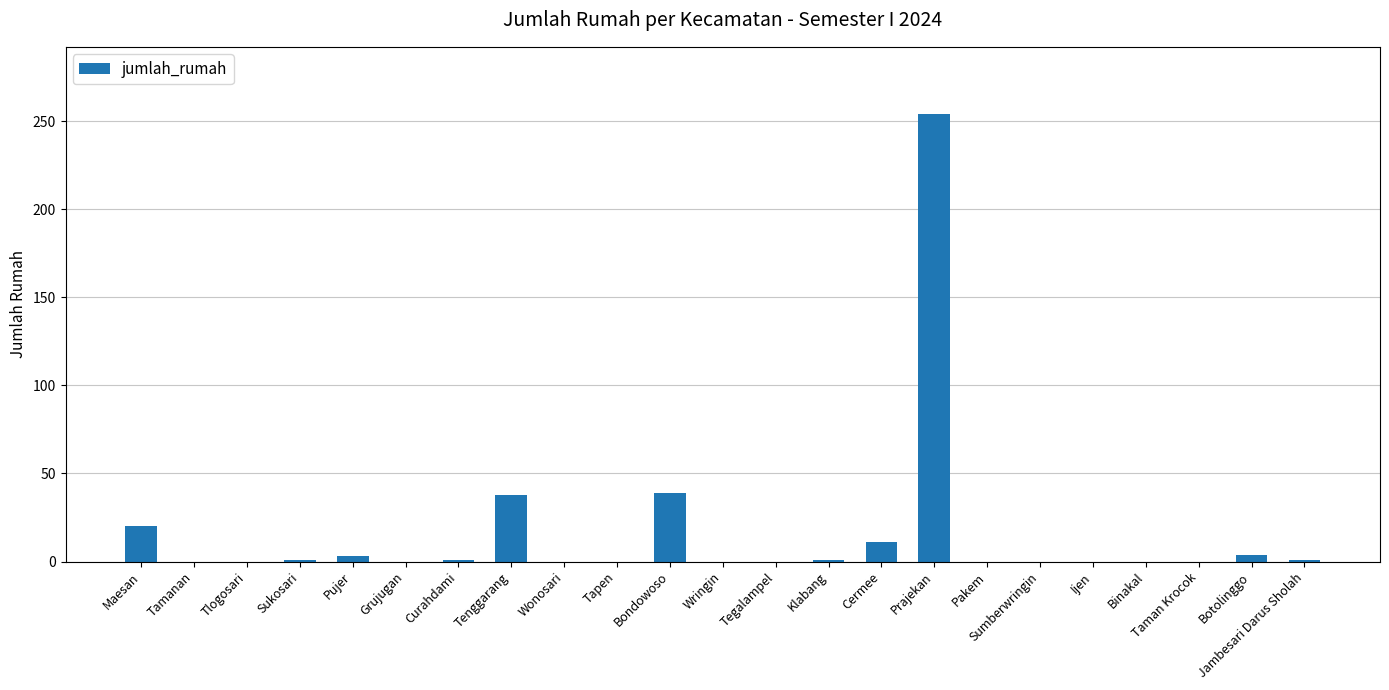

What is the ratio of the value at Prajekan to the value at Botolinggo?

63.5